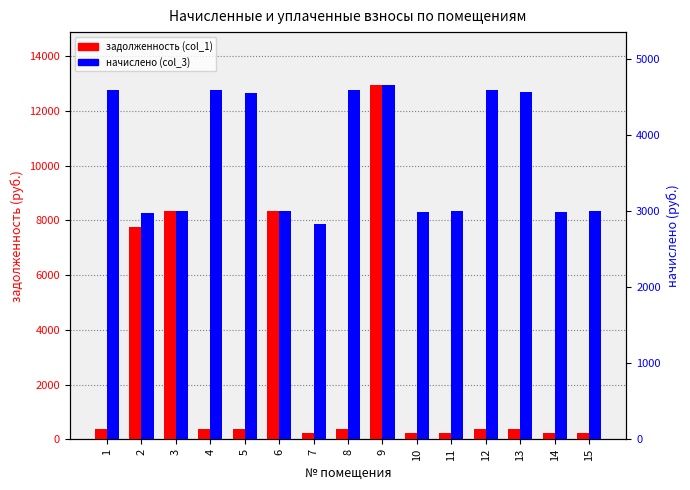

What is the sum of the задолженность (col_1) values at 13 and 10?

628.6